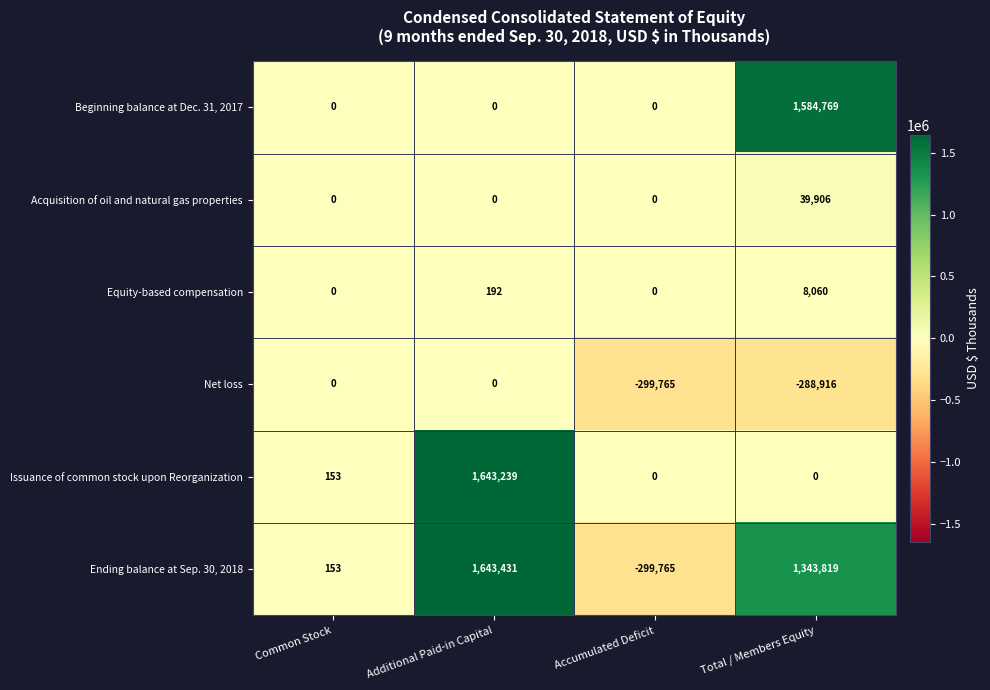

Reading left to right, list all the values displayed in this chart.

Beginning balance at Dec. 31, 2017: 0	0	0	1584769
Acquisition of oil and natural gas properties: 0	0	0	39906
Equity-based compensation: 0	192	0	8060
Net loss: 0	0	-299765	-288916
Issuance of common stock upon Reorganization: 153	1643239	0	0
Ending balance at Sep. 30, 2018: 153	1643431	-299765	1343819